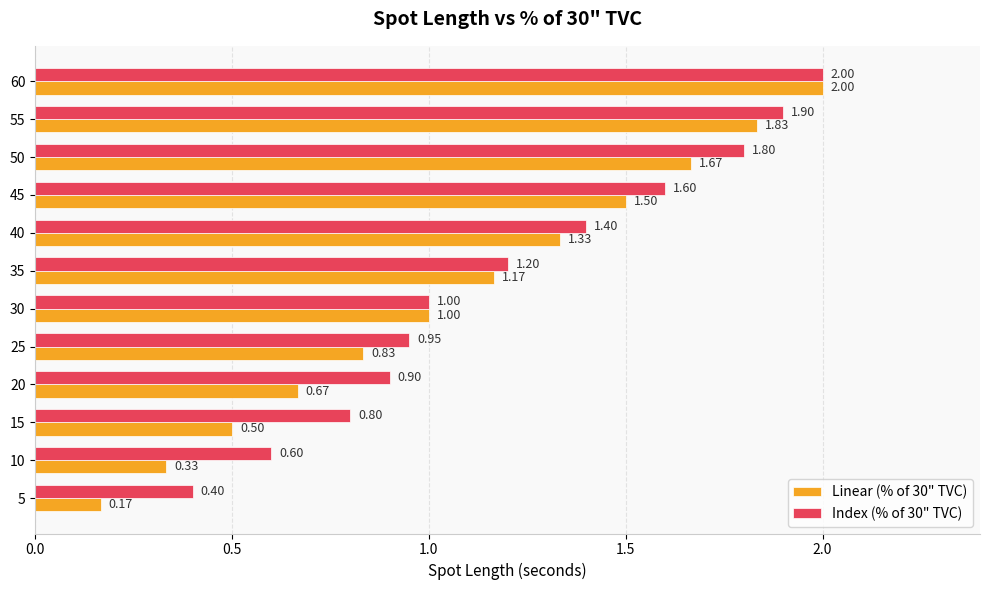

Is the value of Linear (% of 30" TVC) at 5 greater than the value of Index (% of 30" TVC) at 15?

No